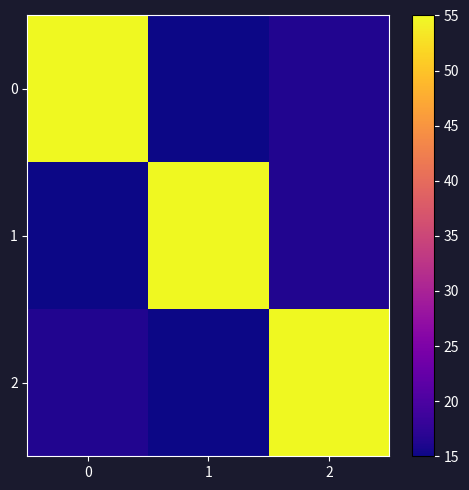

At how many categories does at least one series exceed 50?

3